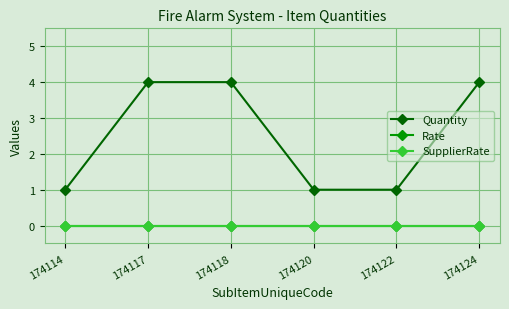

Does the chart have visible grid lines?

Yes